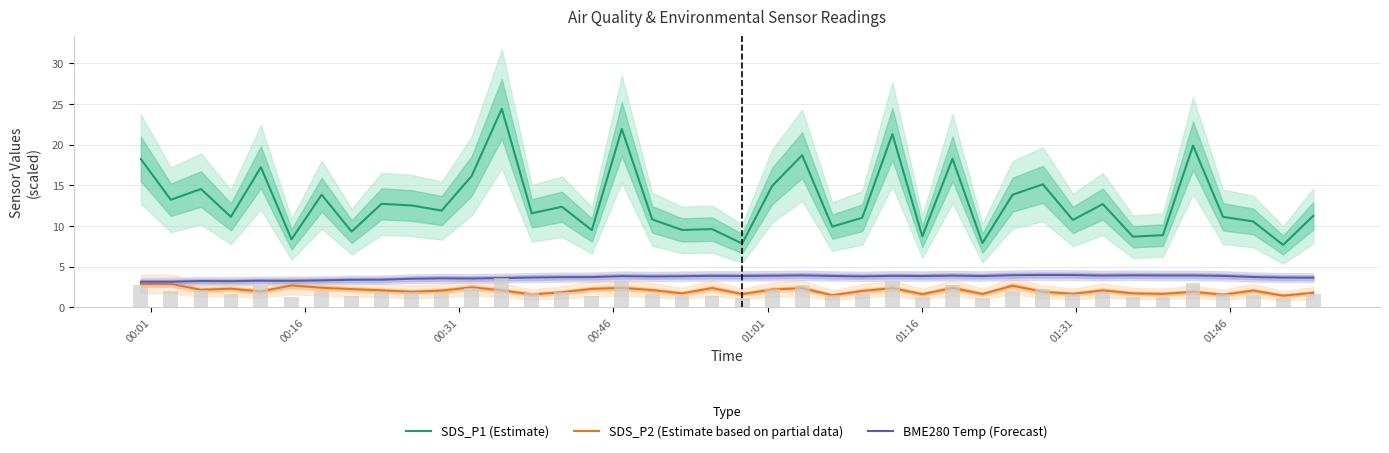

What value does the SDS_P2 (Estimate based on partial data) series have at 01:01?

2.0